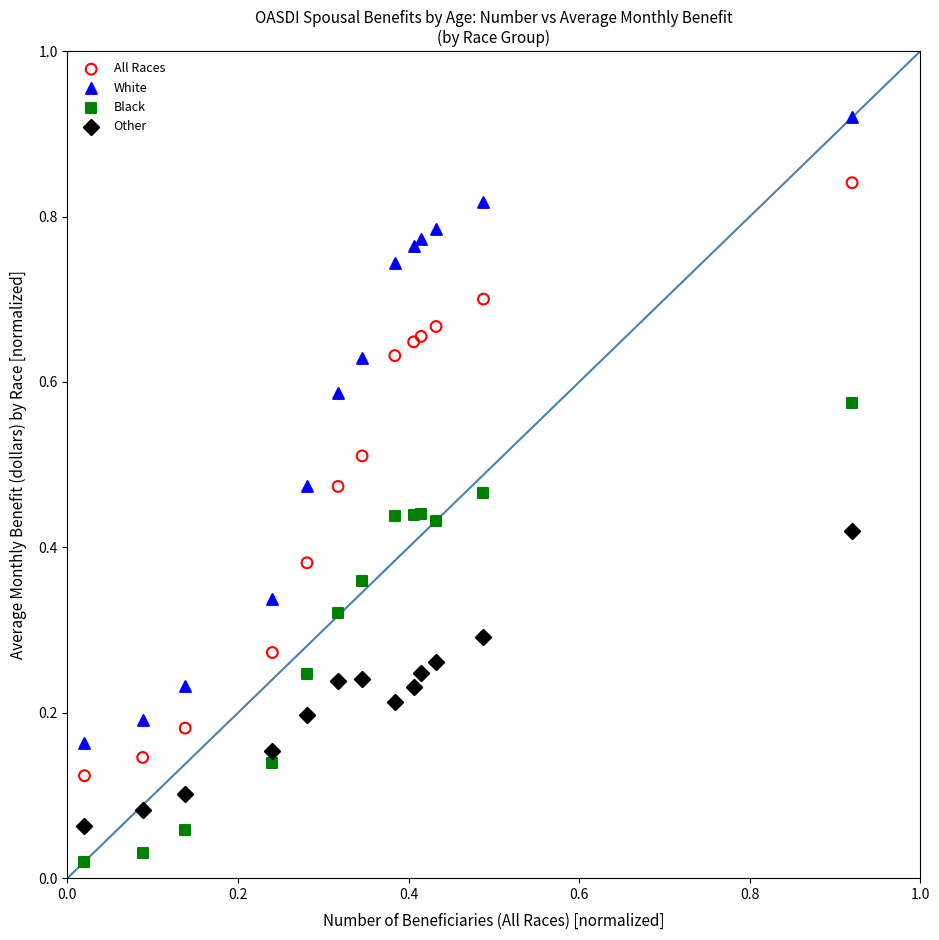

Which series reaches the maximum Y coordinate?

White